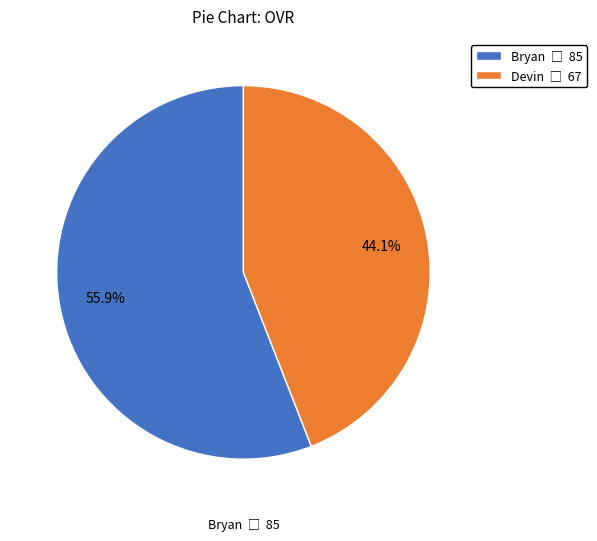

Is there a majority slice in this chart?

Yes